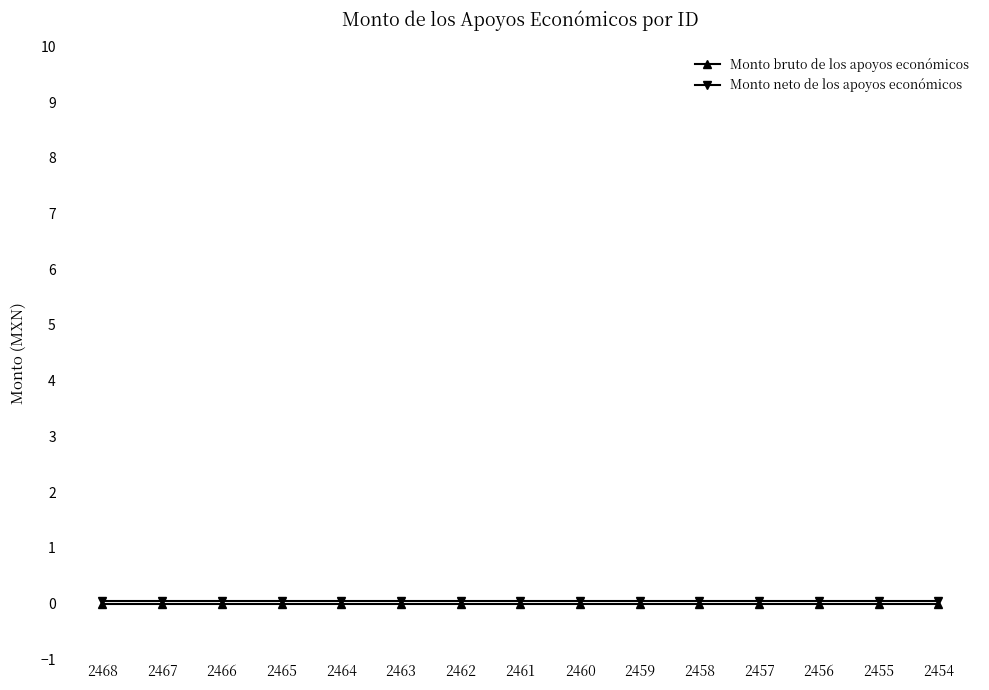

The Monto neto de los apoyos económicos series shows 0.1 at 2456. True or false?

True